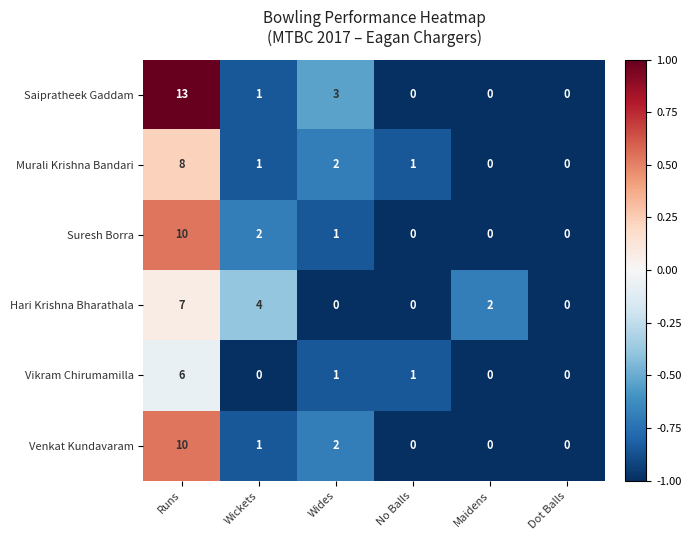

Which series changed the most between Runs and Wickets?

Saipratheek Gaddam